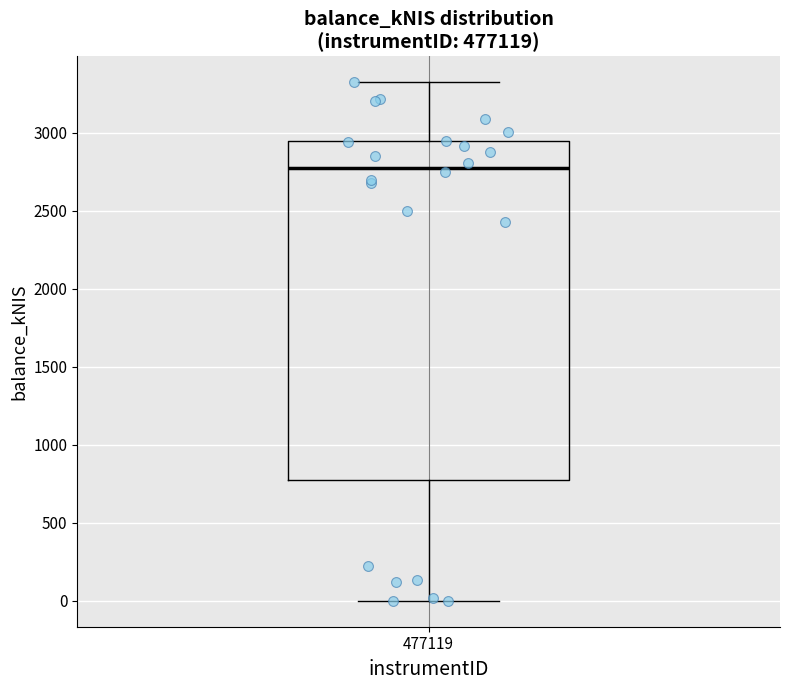

Where does the upper whisker of the box at x = 477119 end on the y-axis? The values are not printed on the chart, so give them approximately, as read against the axis.

3350